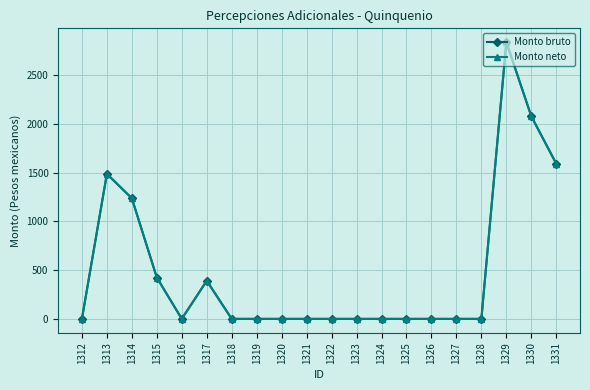

Is this an area chart (filled region under the line)?

No